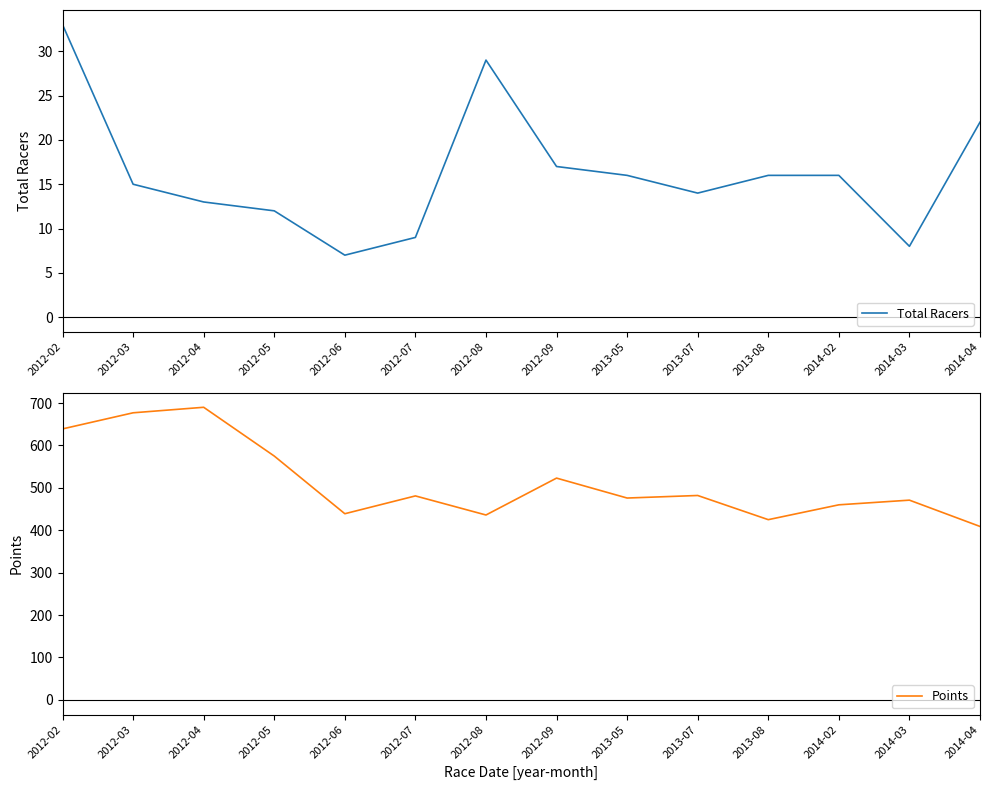

Count the number of categories in the chart.

14